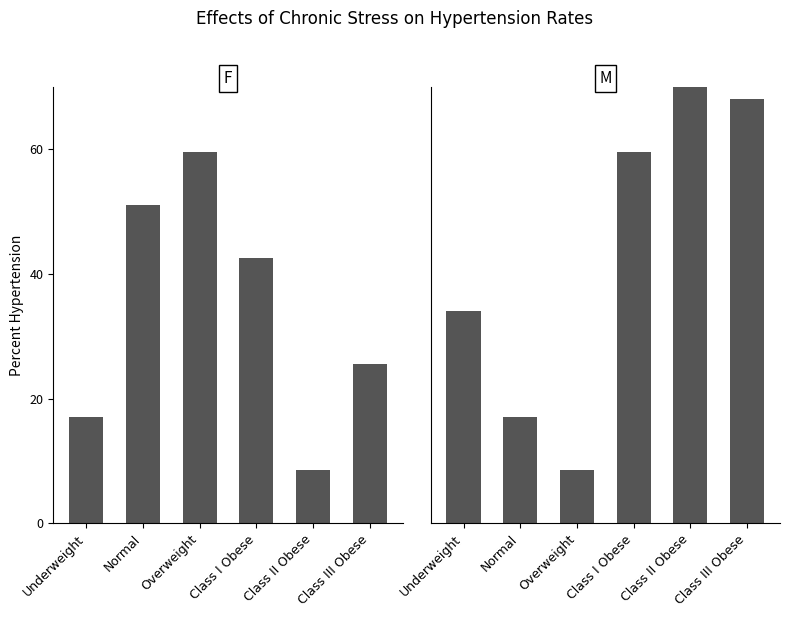

What is the value of the M bar at the 1st from the left?

34.0